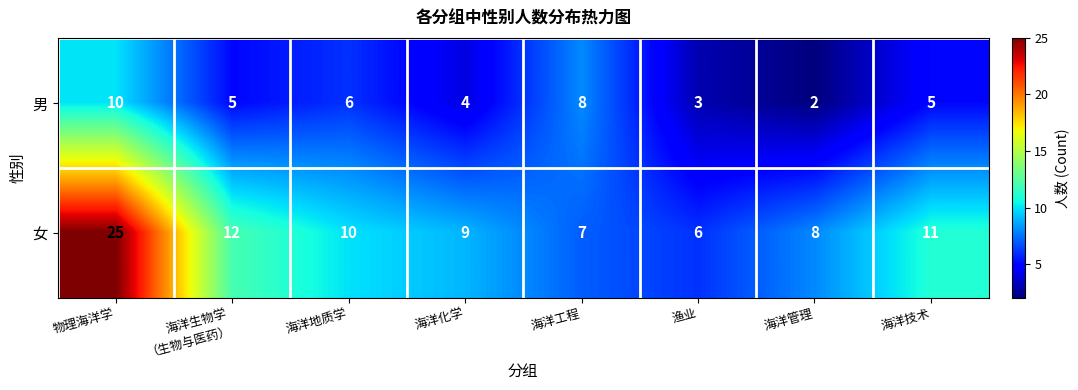

What is the difference between the 男 values at 海洋地质学 and 渔业?

3